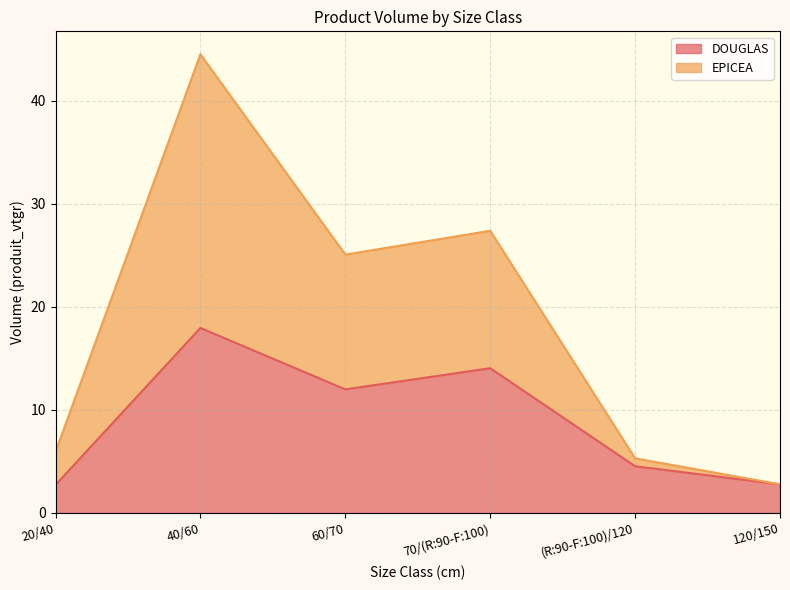

Rank the categories by DOUGLAS value from lowest to highest.

20/40, 120/150, (R:90-F:100)/120, 60/70, 70/(R:90-F:100), 40/60